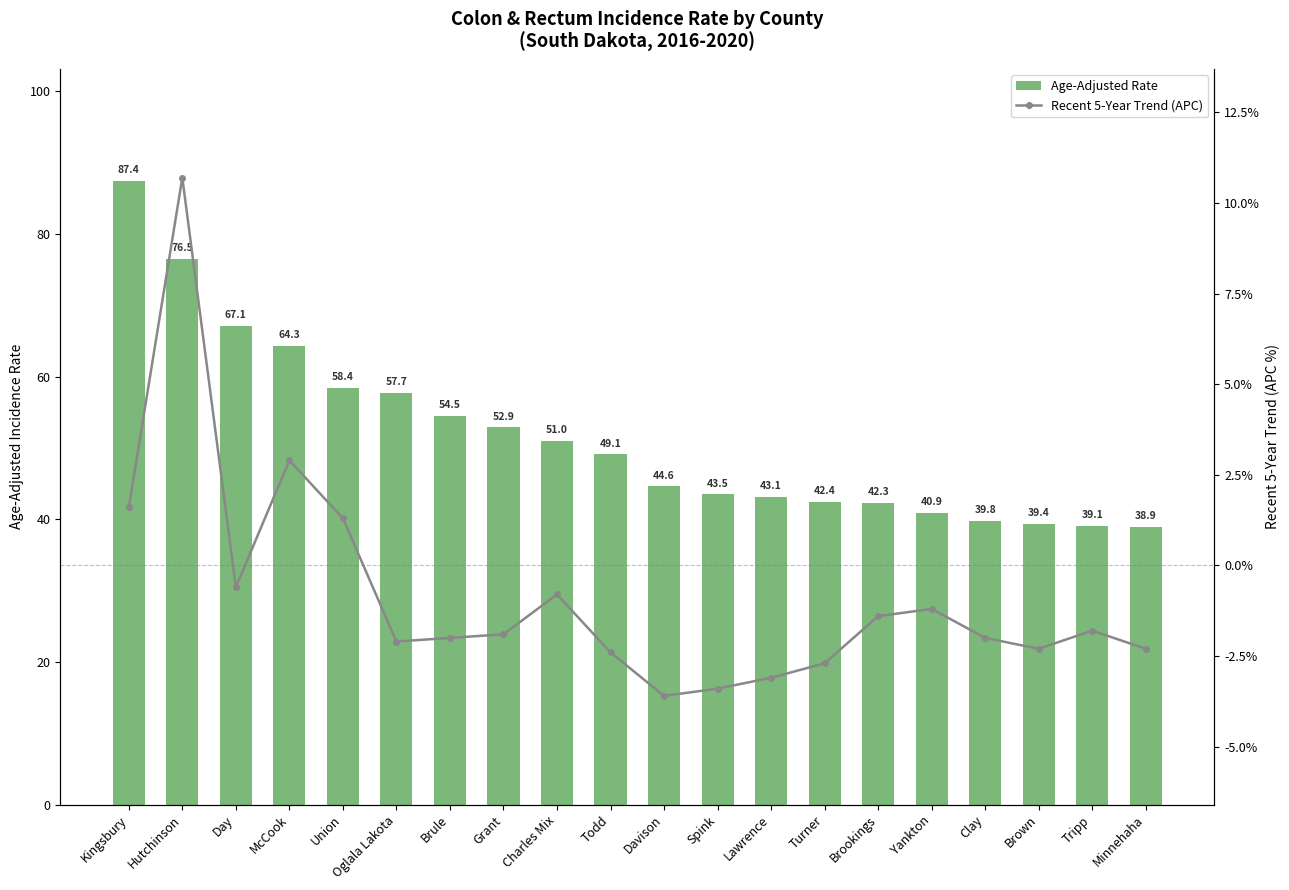

What is the label of the 4th bar from the right?

Clay